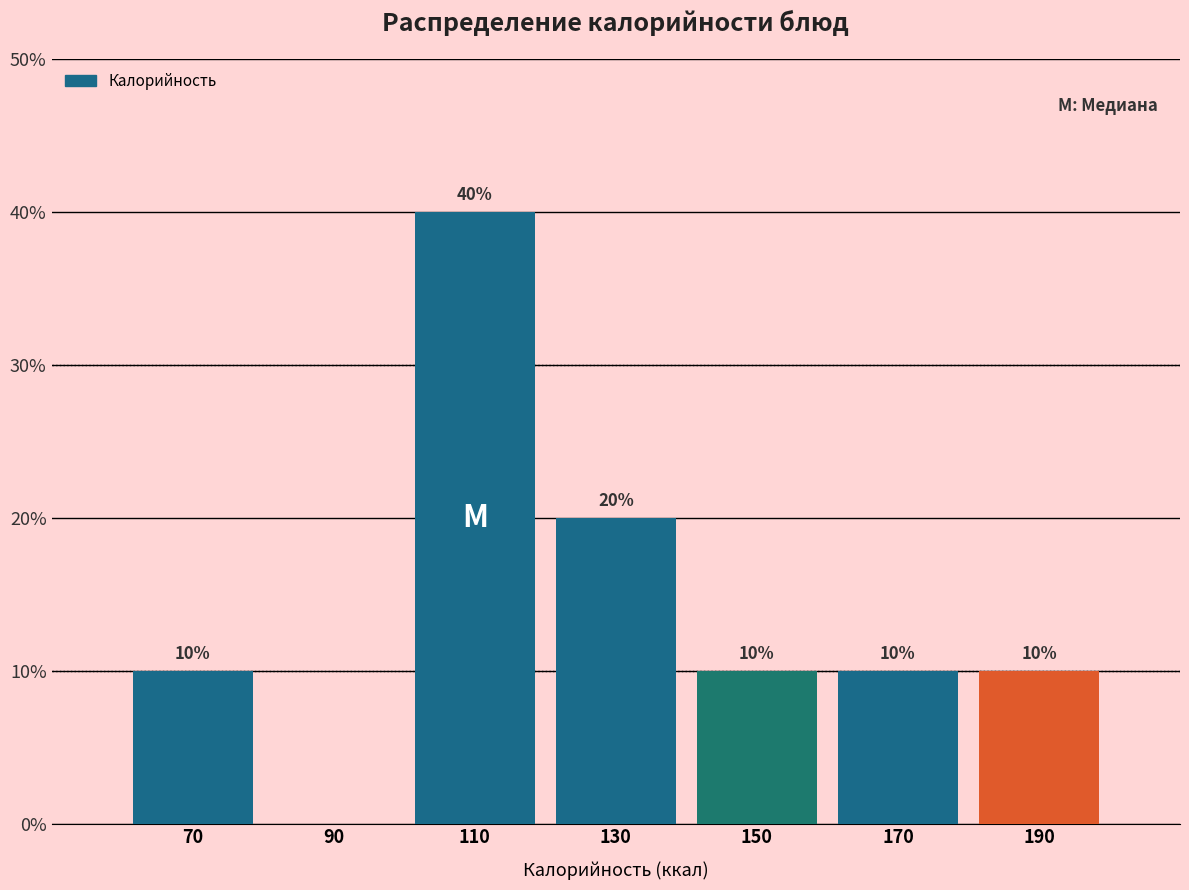

Which range on the x-axis has the tallest bar?

100 to 120